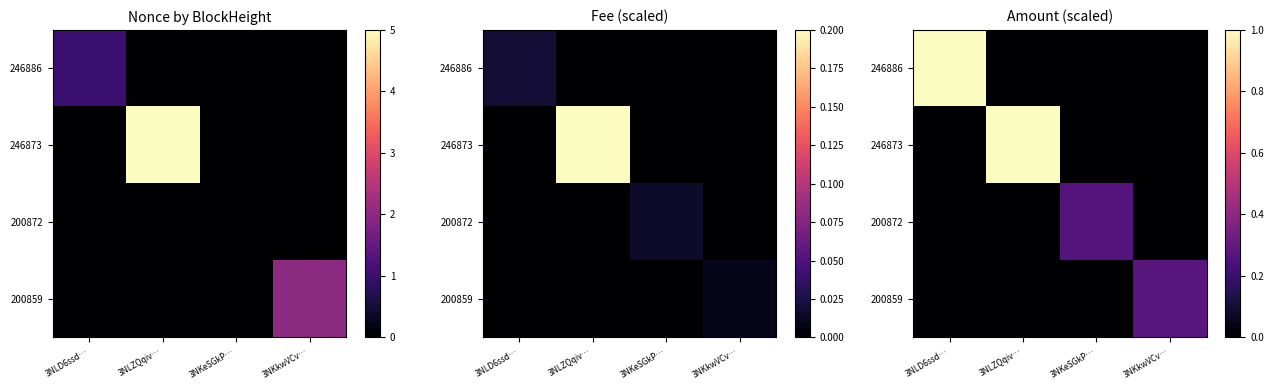

Which series has the largest range (max minus min)?

246873